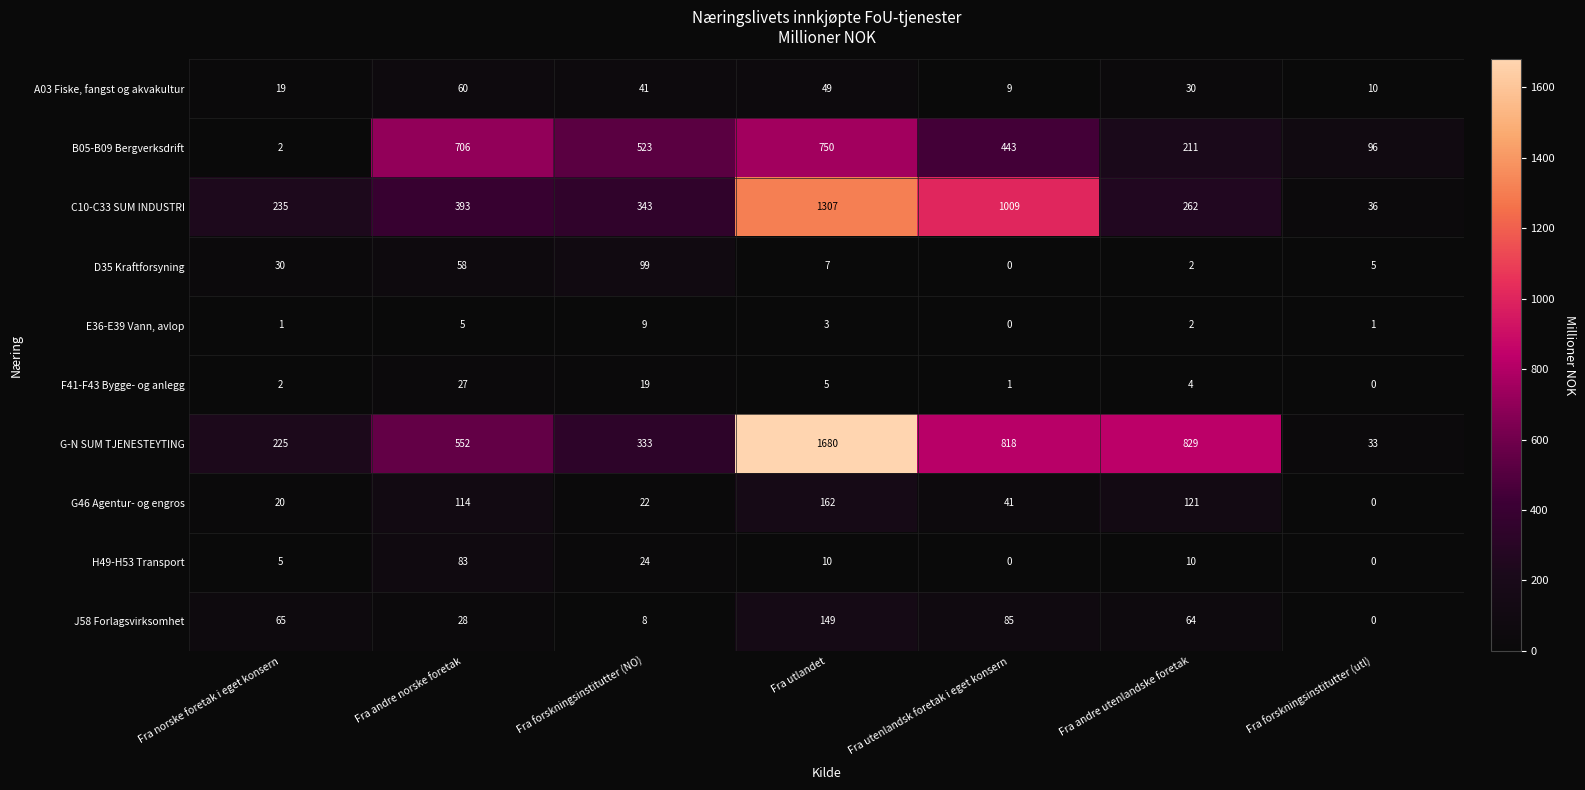

The value of C10-C33 SUM INDUSTRI at Fra forskningsinstitutter (utl) is 36. True or false?

True